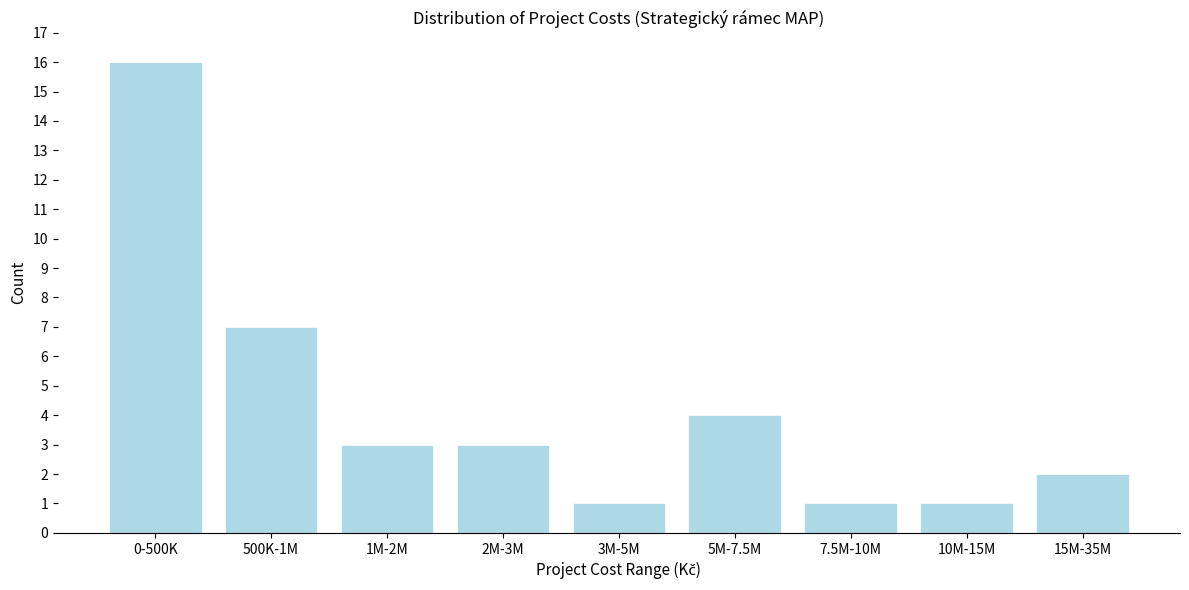

Reading left to right, extract all data points from this chart.

16	7	3	3	1	4	1	1	2